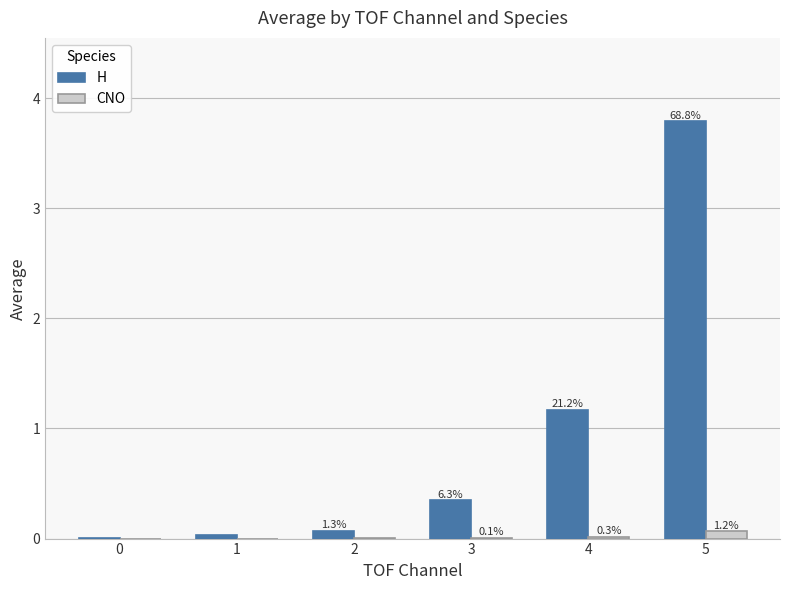

Is it true that H equals 1.8 at 4?

False